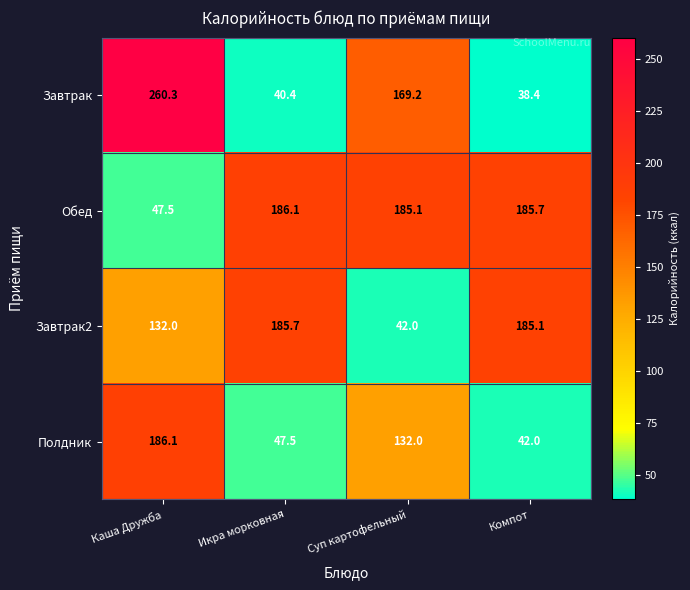

What is the difference between the second highest and minimum values in the Полдник series?

90.0